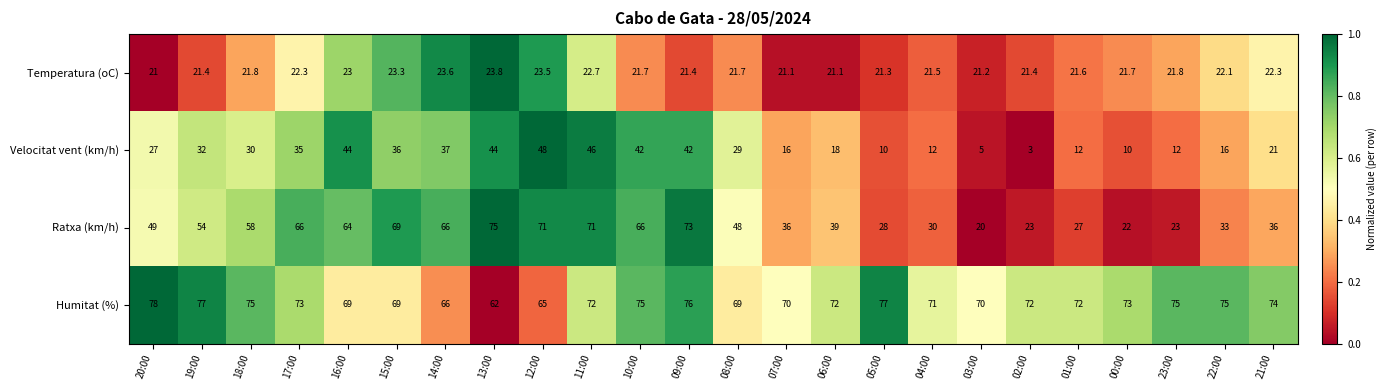

How many series are shown in this chart?

4